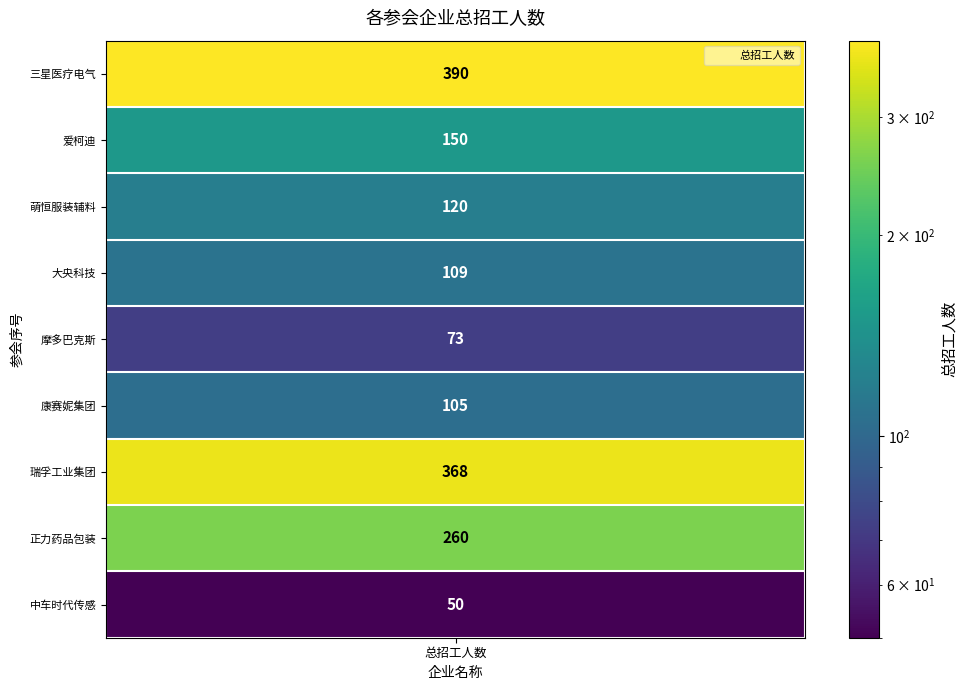

Reading right to left, list all the values displayed in this chart.

宁波中车时代传感技术有限公司=50	宁波正力药品包装有限公司=260	宁波瑞孚工业集团有限公司=368	康赛妮集团有限公司=105	浙江摩多巴克斯科技股份有限公司=73	宁波大央科技有限公司=109	宁波萌恒服装辅料有限公司=120	爱柯迪股份有限公司=150	宁波三星医疗电气股份公司=390